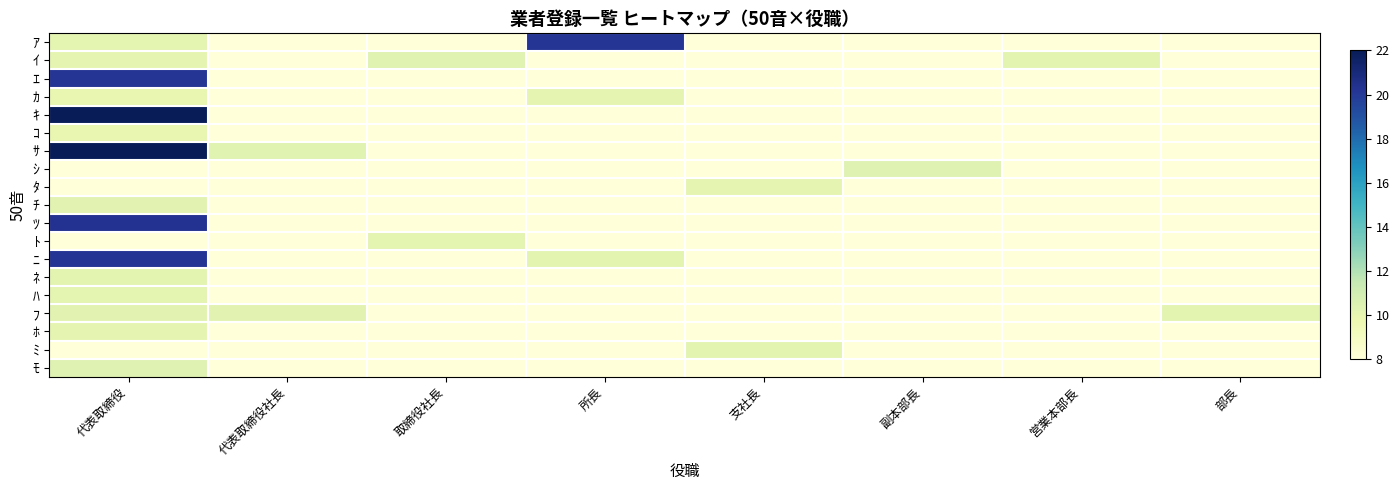

Which series has the largest total across all categories?

ｻ